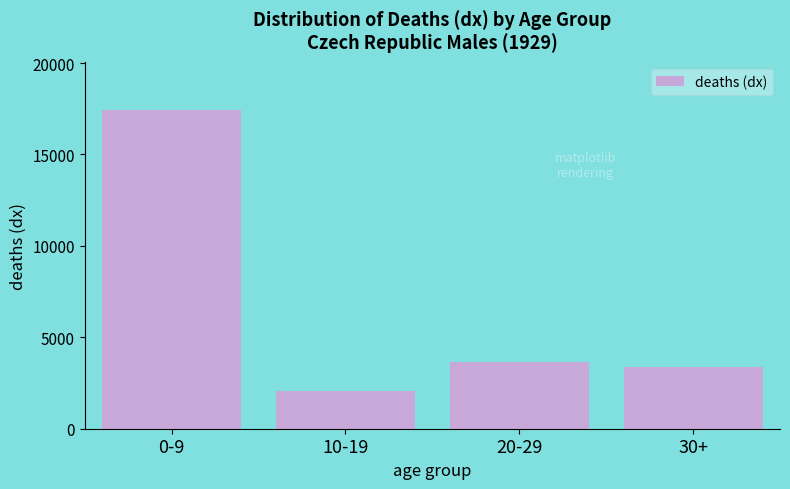

Reading left to right, what are all the values shown in this chart?

0-9=17443.1	10-19=2040.0	20-29=3643.4	30+=3398.4